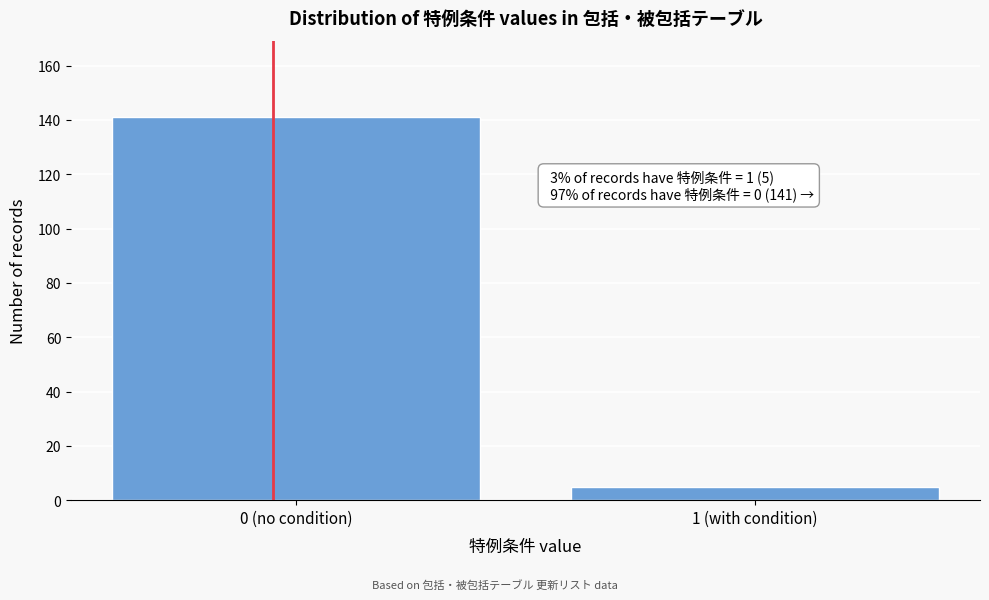

Reading left to right, what are all the values shown in this chart?

0 (no condition)=141	1 (with condition)=5